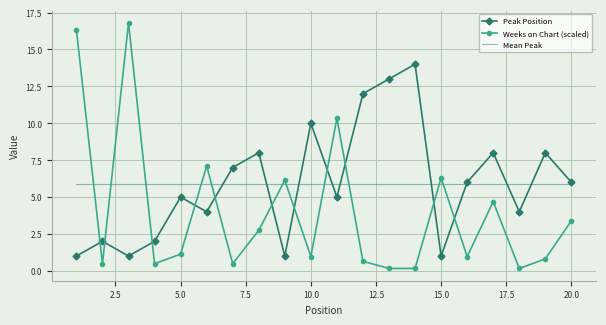

True or false: Weeks on Chart (scaled) has more than 0 points higher than both neighbors.

True